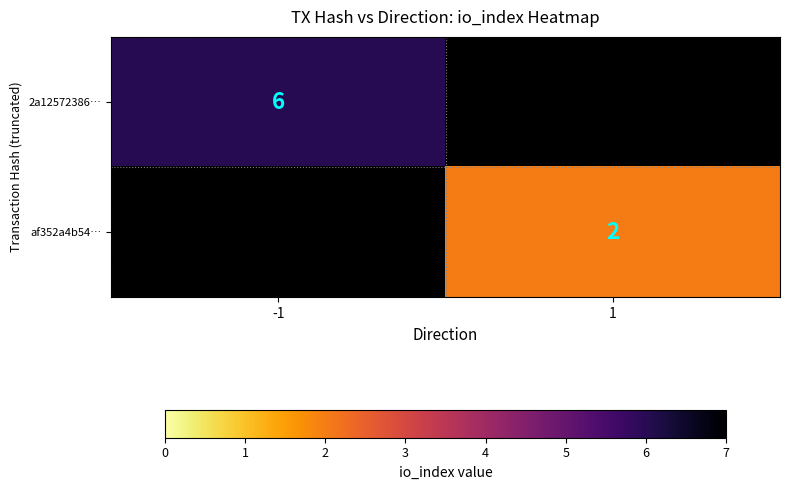

How many distinct data groups are displayed?

2